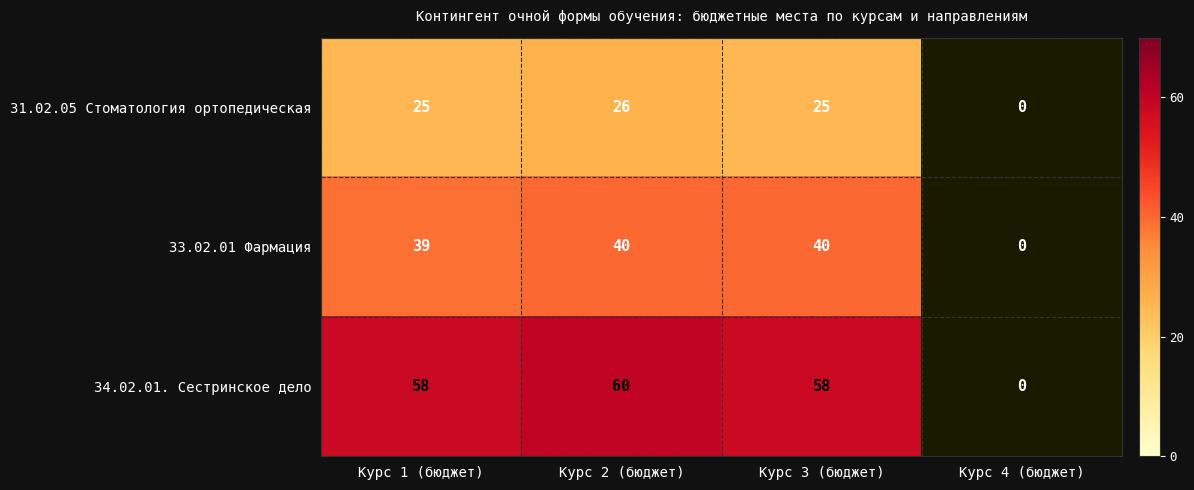

The value of 33.02.01 Фармация at Курс 1 (бюджет) is 39. True or false?

True